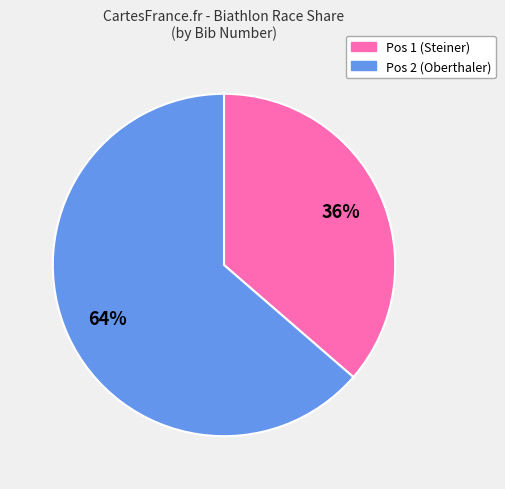

Count the number of slices in the pie.

2